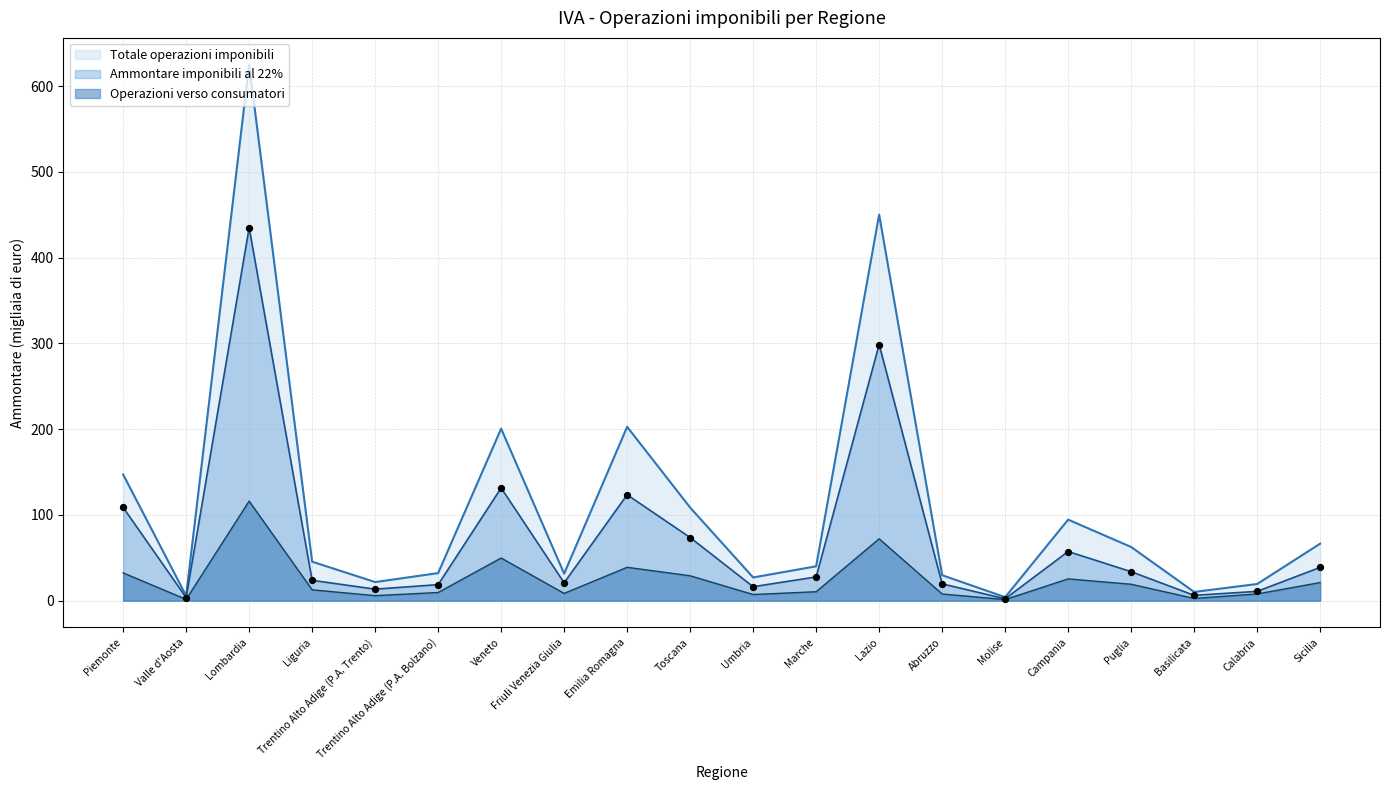

At how many categories does at least one series exceed 546?

1